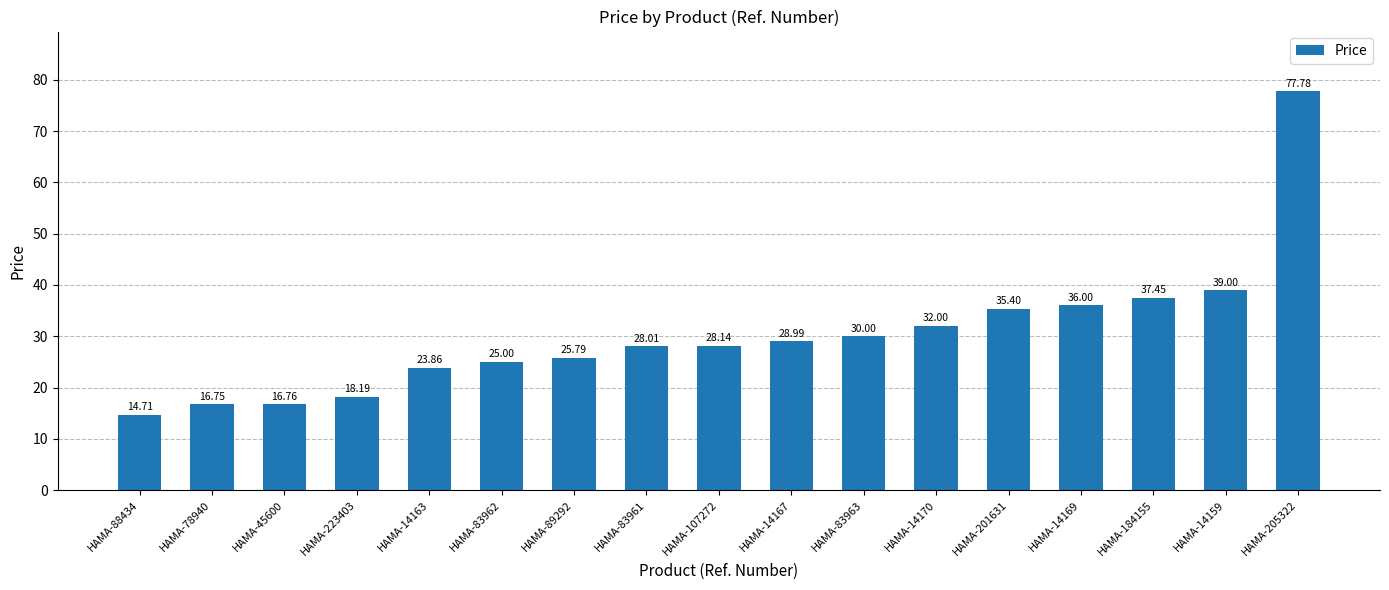

Which has a higher value, HAMA-223403 or HAMA-201631?

HAMA-201631